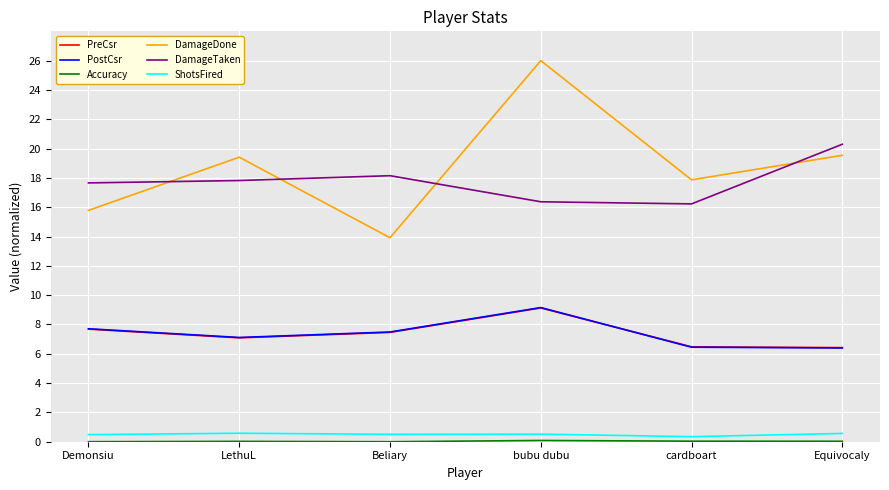

What is the maximum value for PostCsr?

9.2